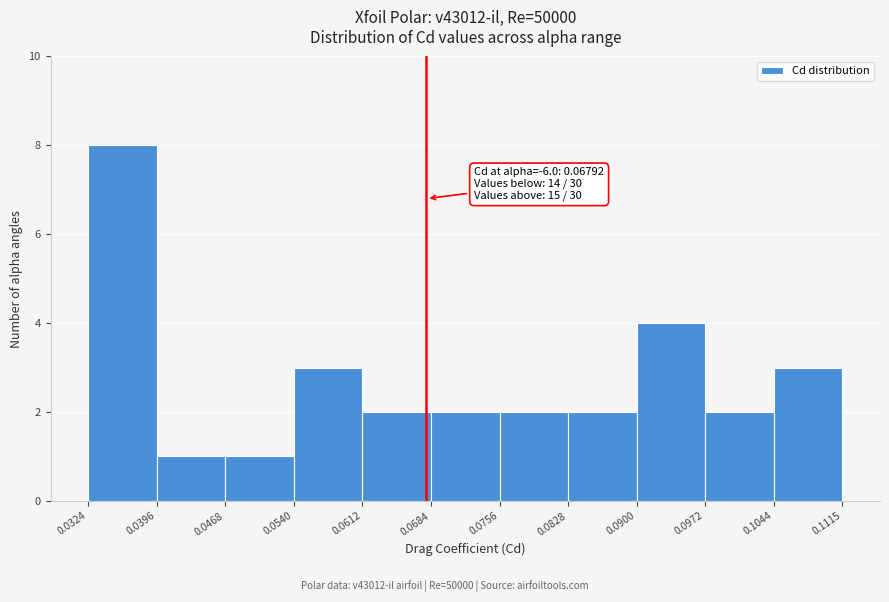

Which range on the x-axis has the tallest bar?

0.0324 to 0.0396